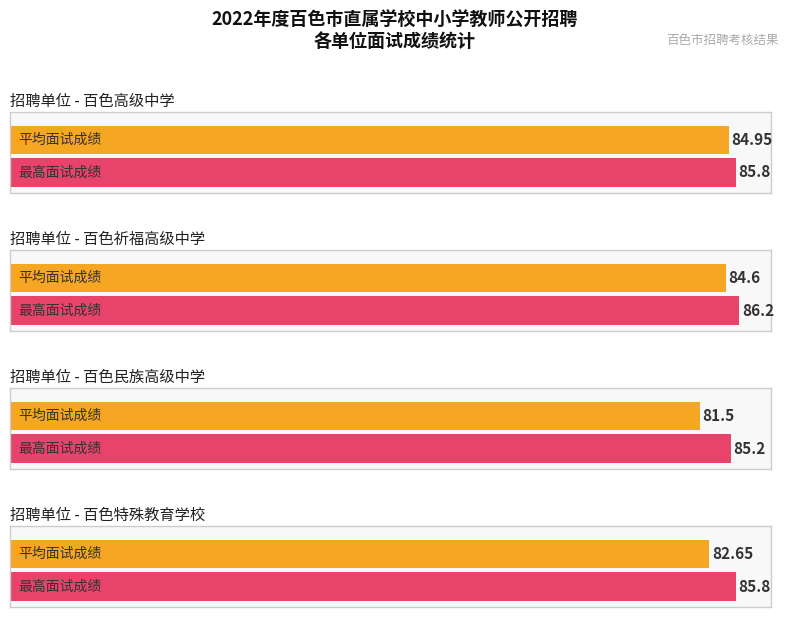

Does the chart contain stacked bars?

No